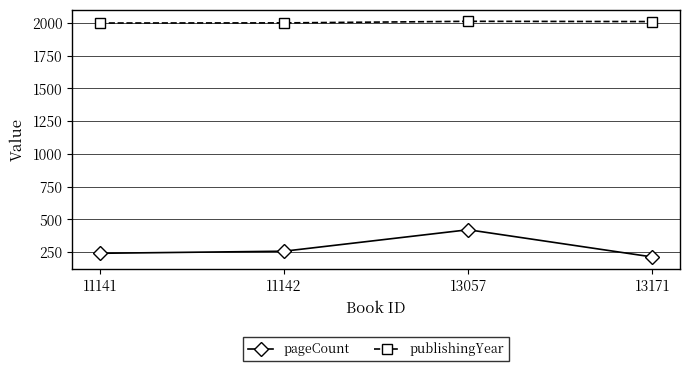

Is it true that publishingYear equals 3191 at 13057?

False